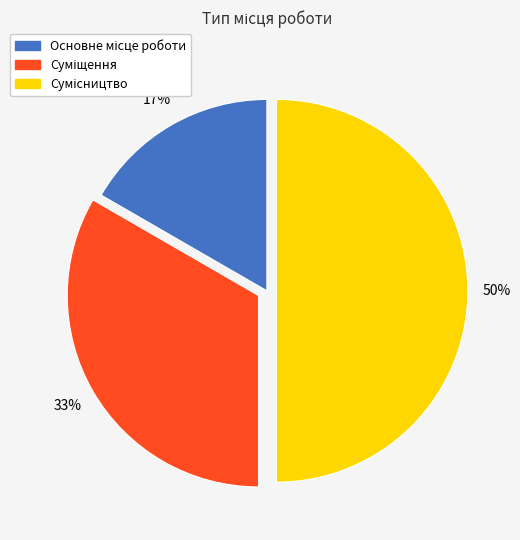

To the nearest percent, what is the average slice percentage?

33%